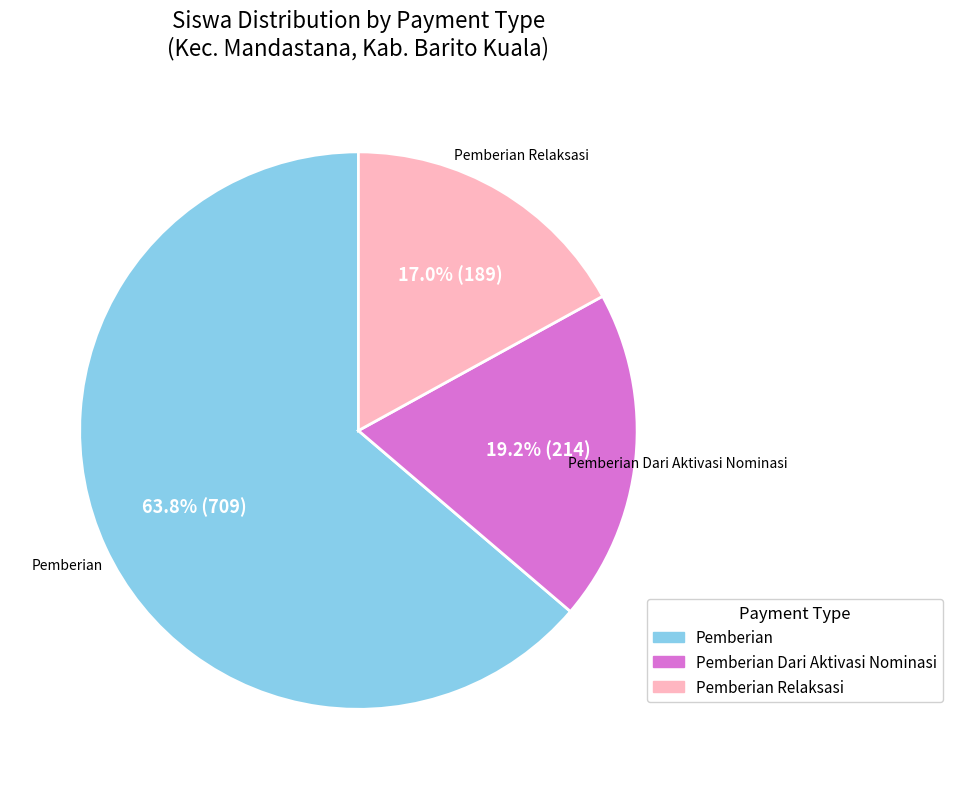

Does any single category account for the majority?

Yes